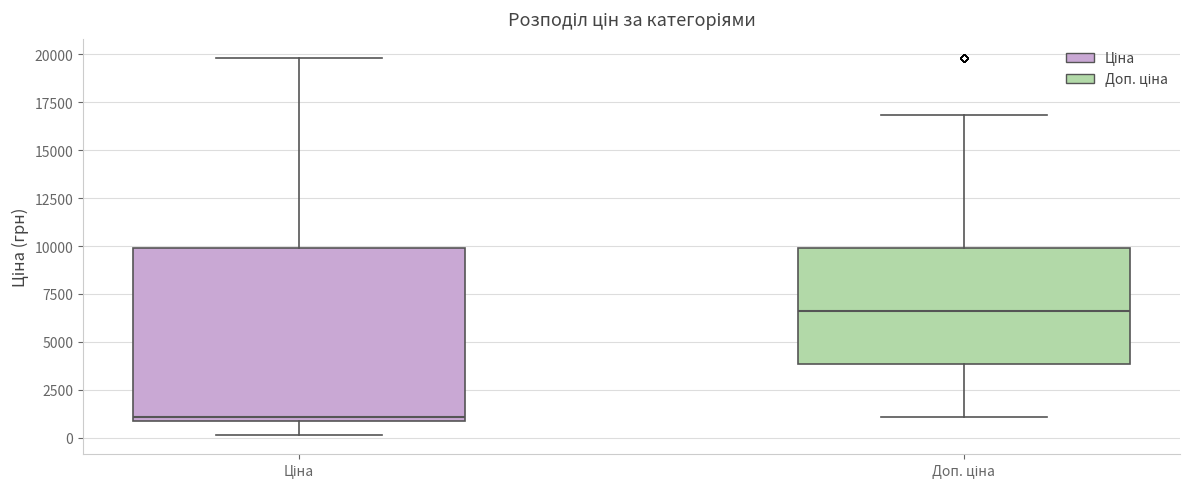

Which box is the tallest, from its lower edge to its upper edge?

Ціна